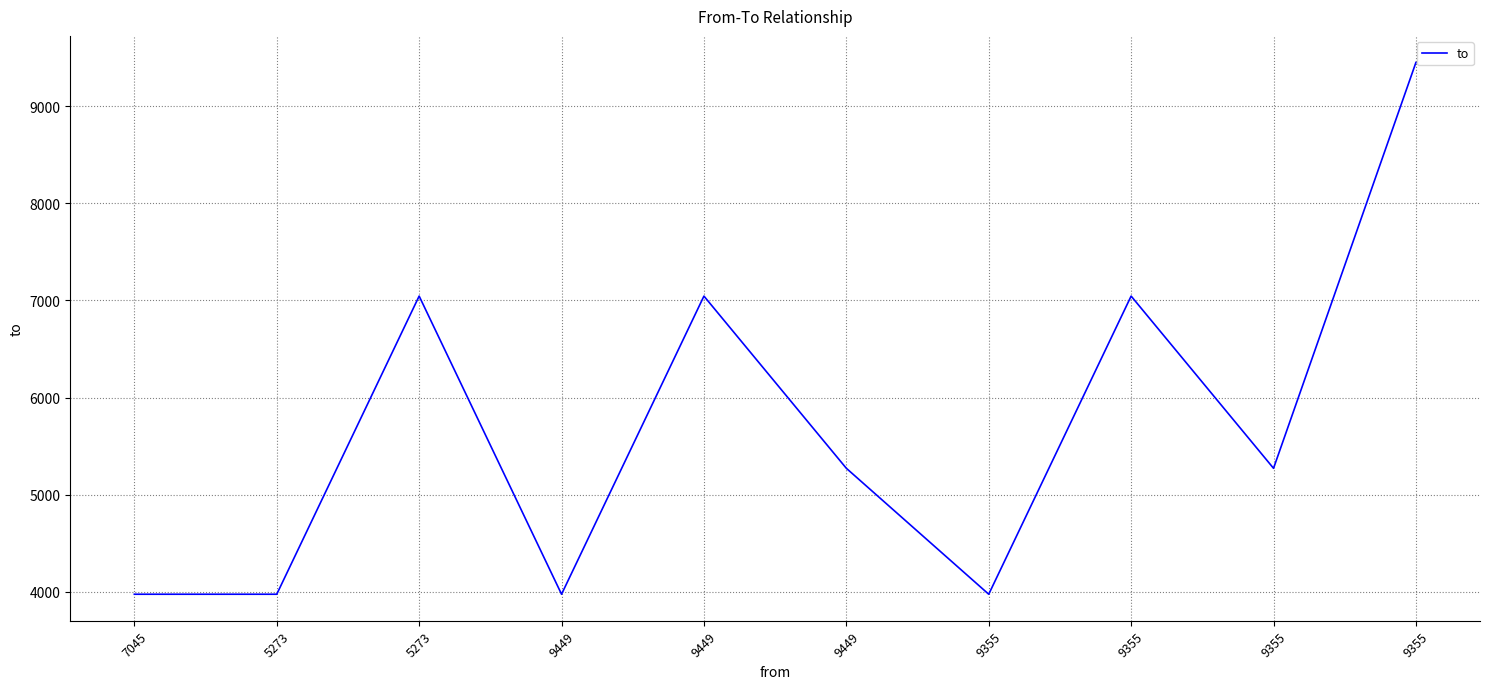

What is the sum of all values?

57038